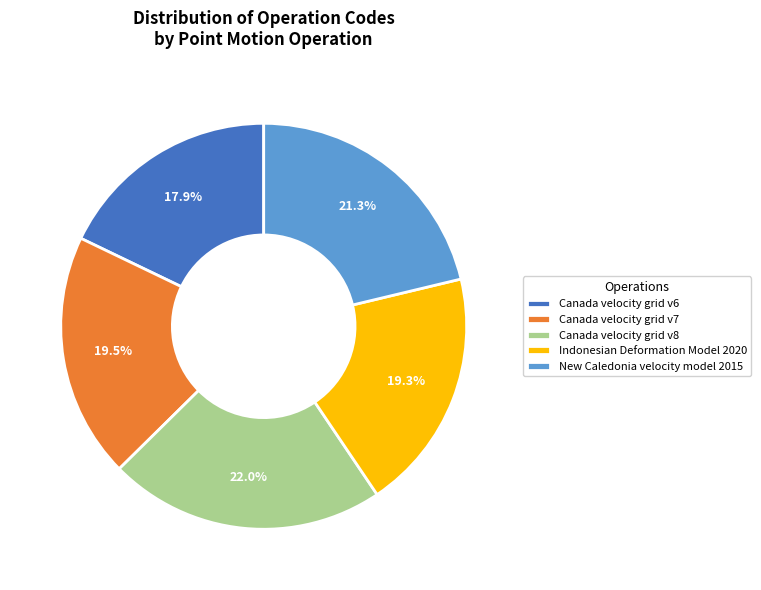

How much of the chart is everything except Canada velocity grid v8?

78.0%